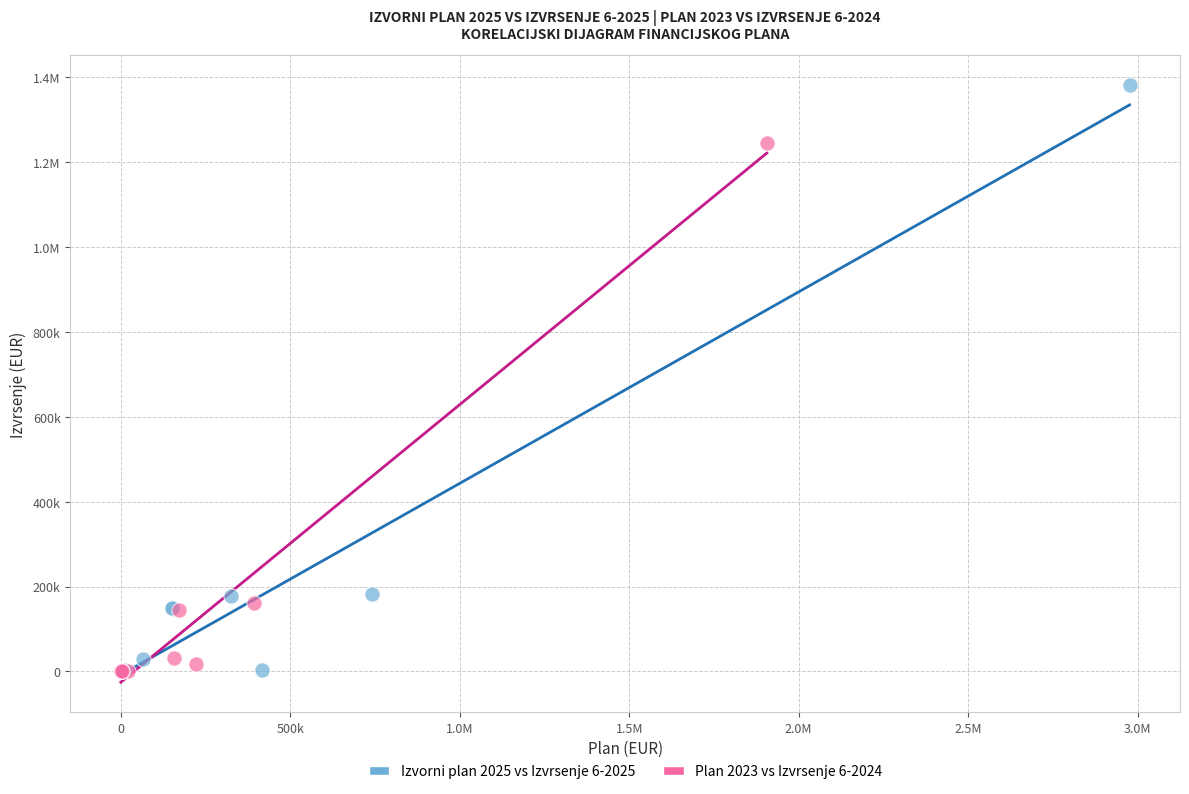

What are all the series names shown in the legend?

Izvorni plan 2025 vs Izvrsenje 6-2025, Plan 2023 vs Izvrsenje 6-2024